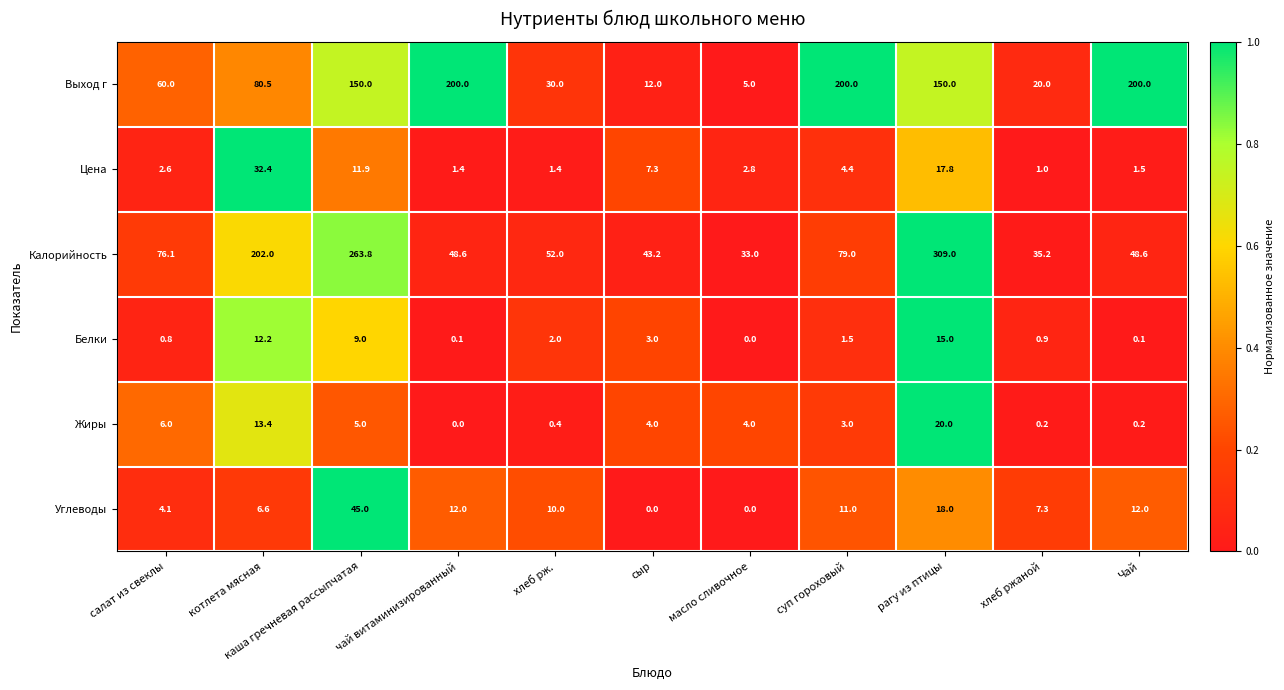

Which series changed the most between сыр and масло сливочное?

Калорийность